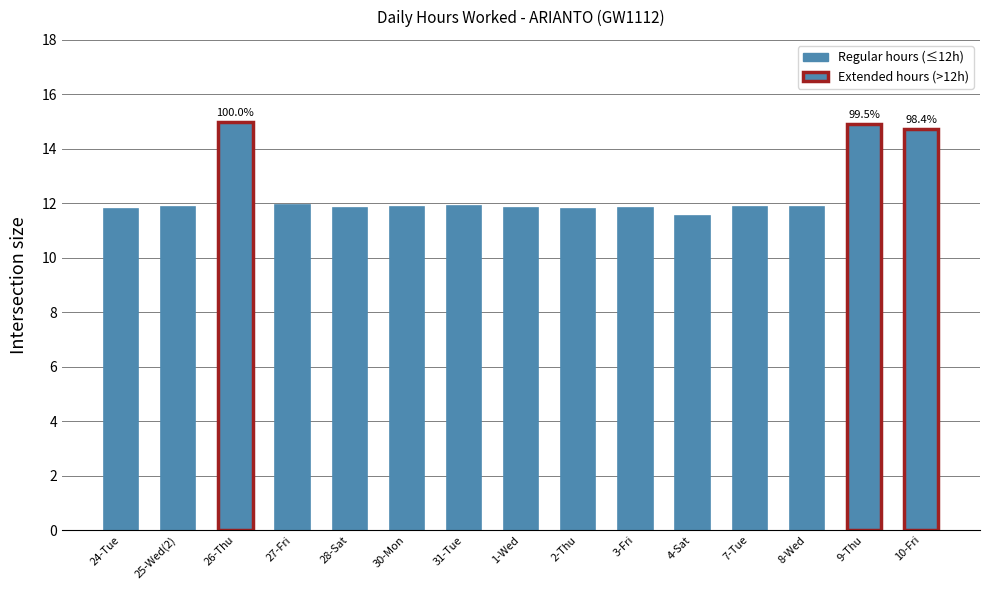

What is the greatest value displayed?

15.0